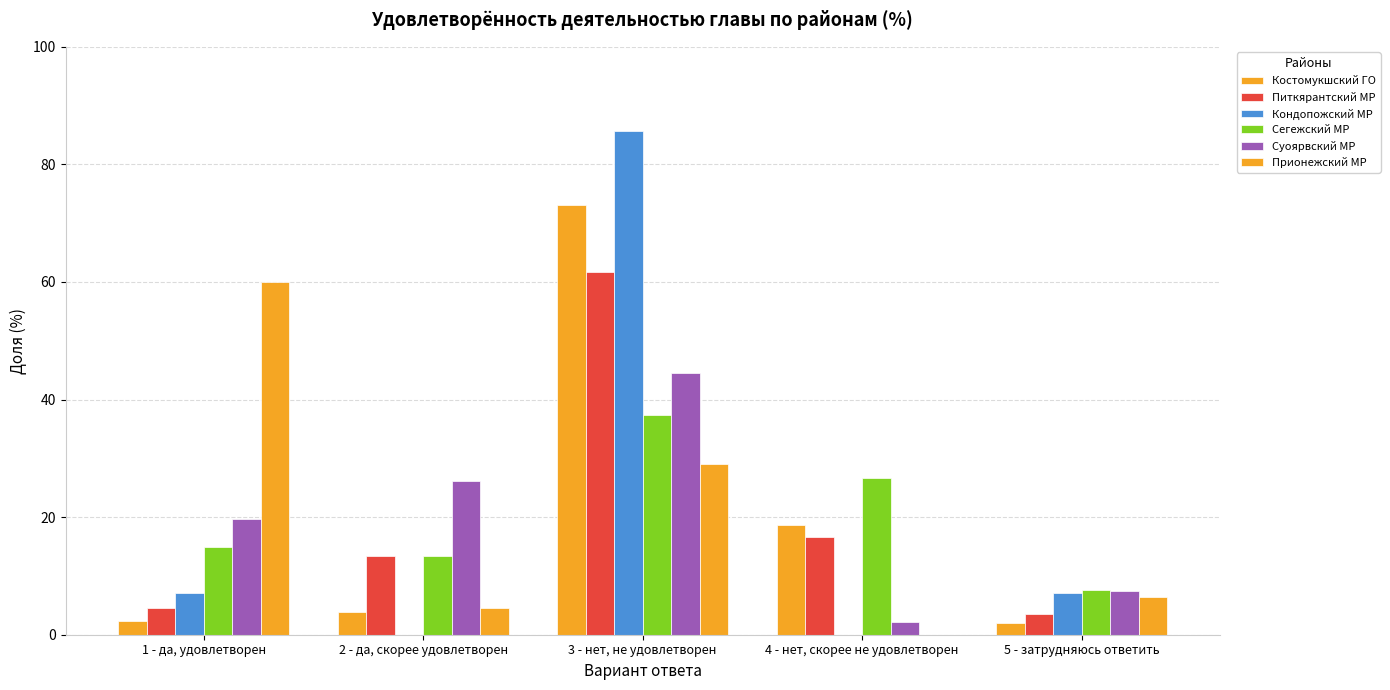

Count the number of categories in the chart.

5